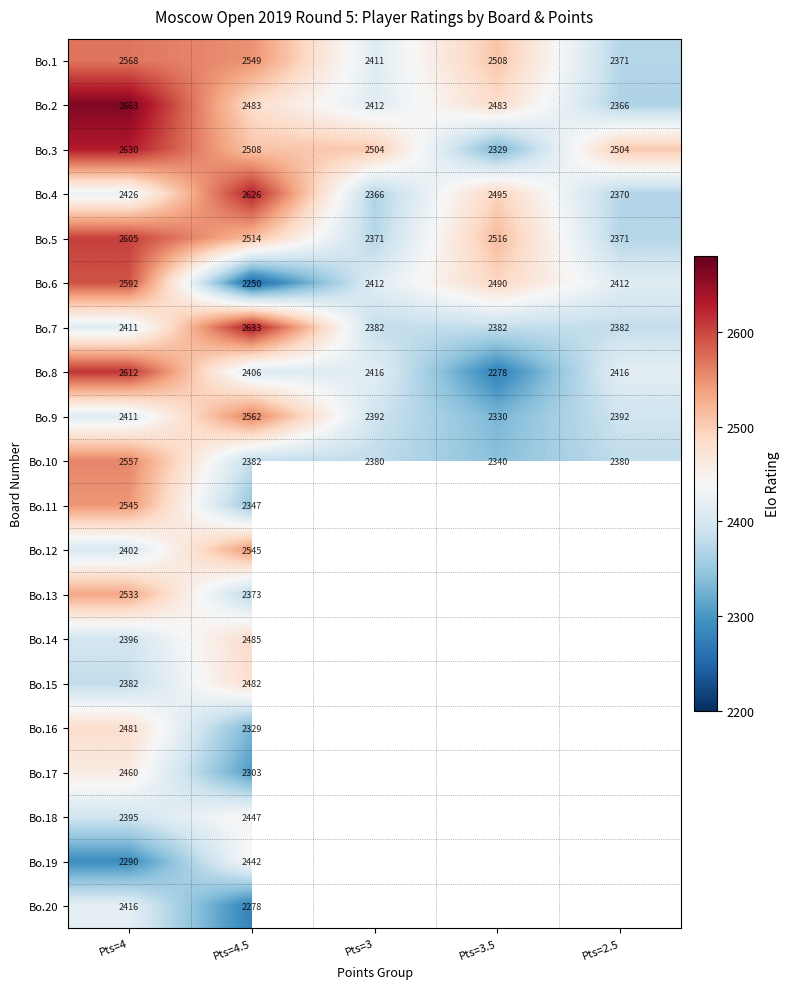

At which label does Bo.1 first exceed 2508?

Pts=4